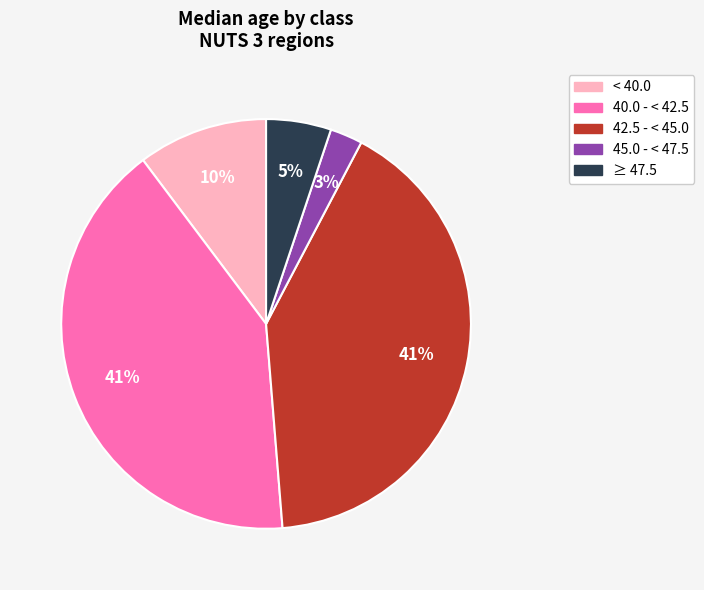

Count the number of slices in the pie.

5